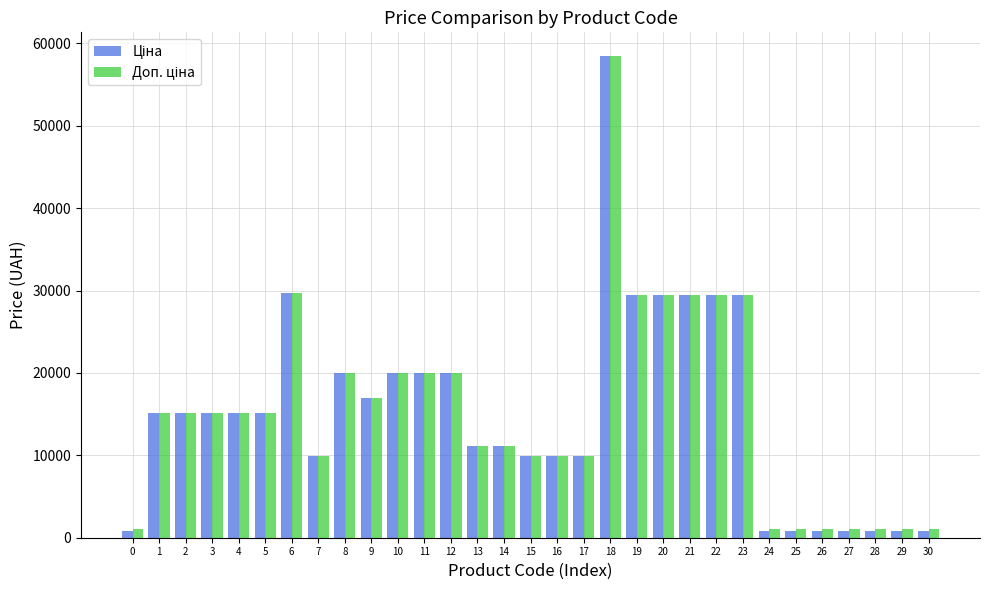

At which category is the sum across all series the highest?

18